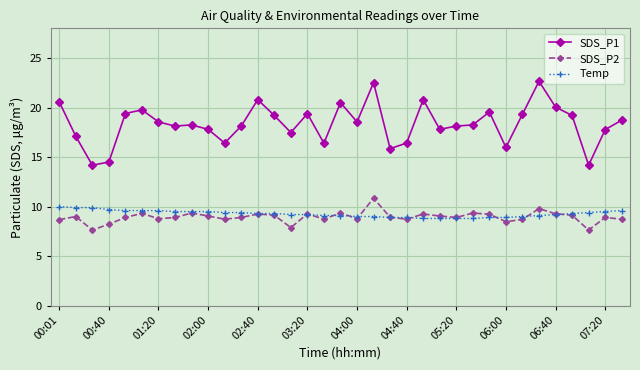

What is the value of the Temp point at the 15th from the left?

9.2